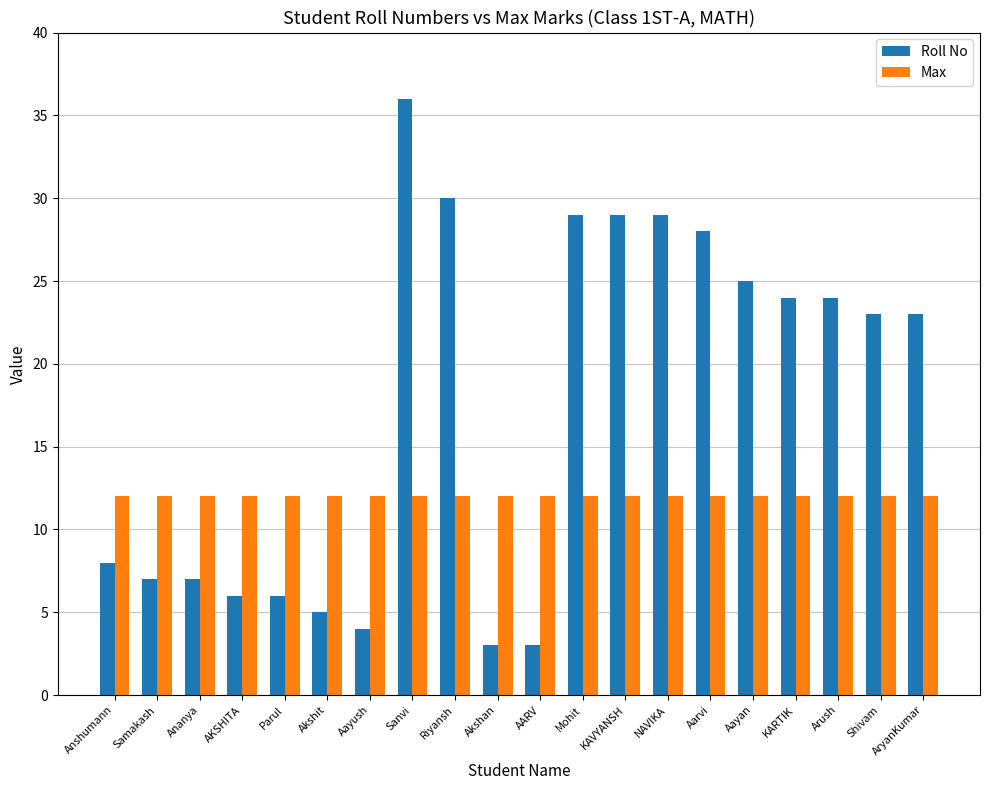

Does the chart contain stacked bars?

No